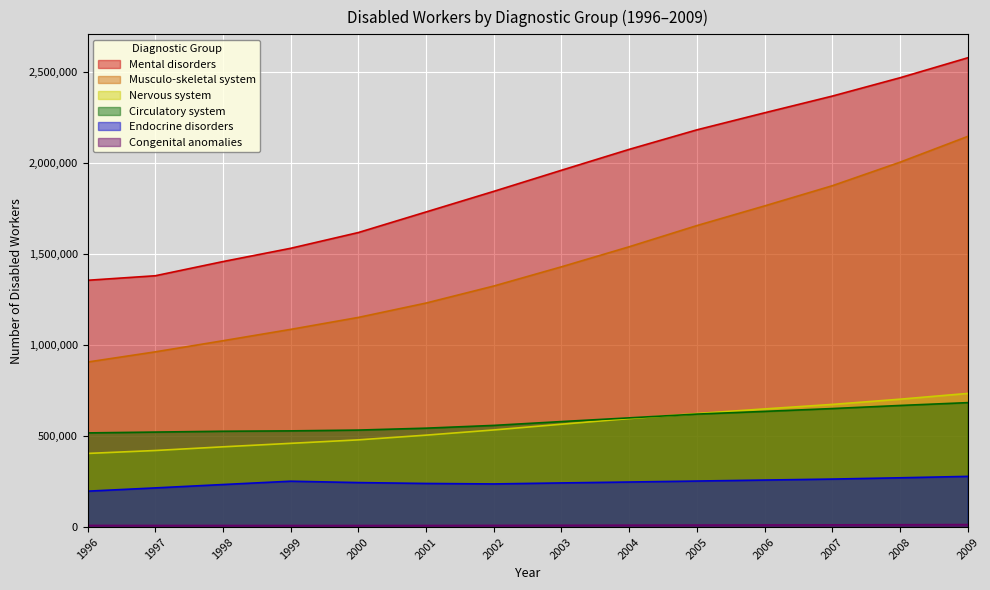

Rank the series by their maximum value, from lowest to highest.

Congenital anomalies, Endocrine disorders, Circulatory system, Nervous system, Musculo-skeletal system, Mental disorders